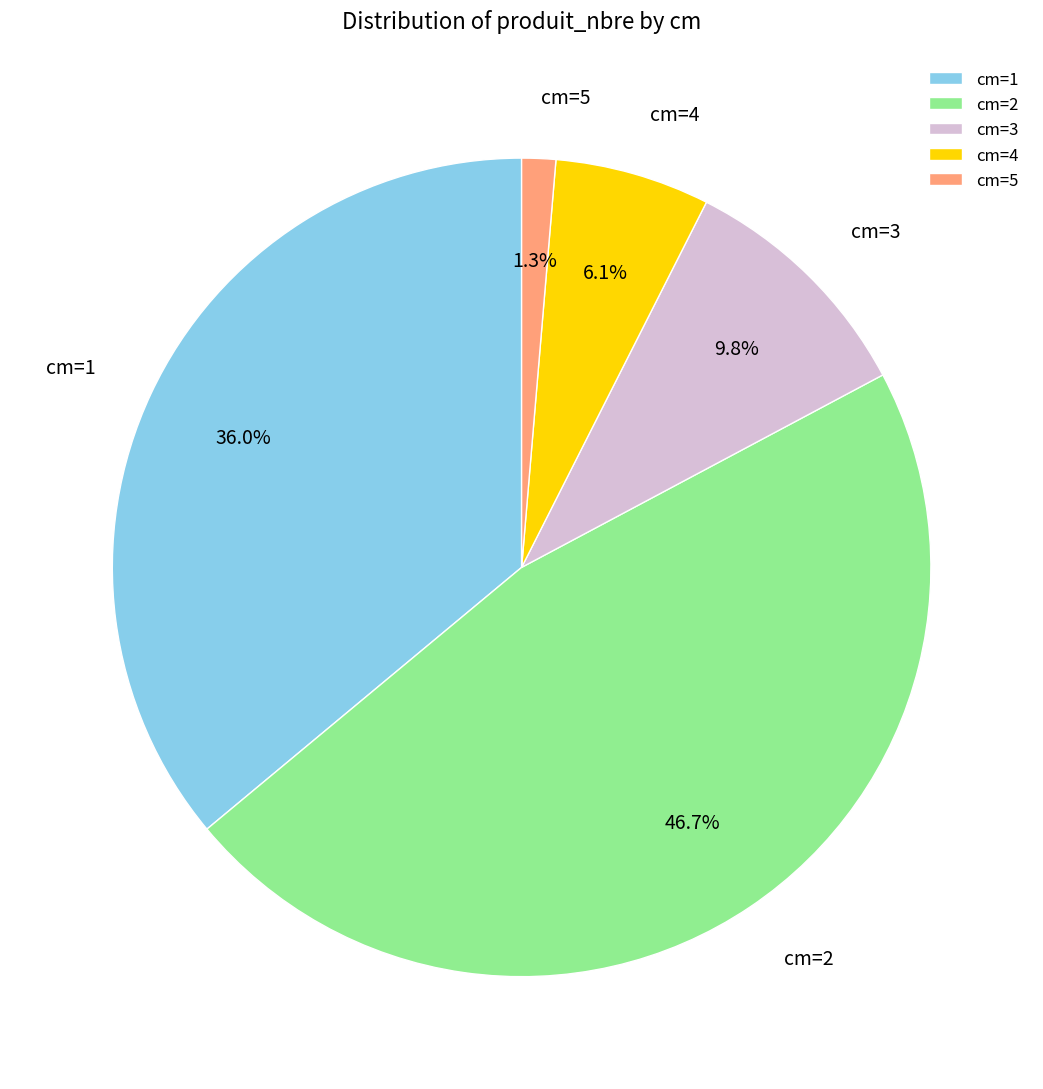

Does any single category account for the majority?

No